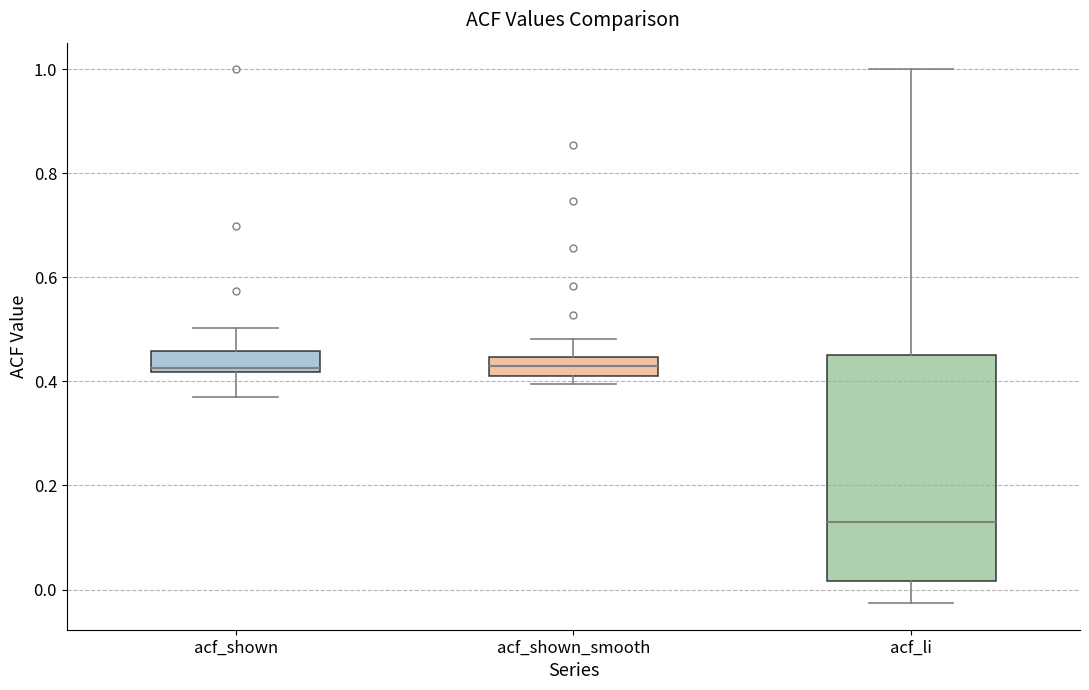

Which box's median line is the lowest?

acf_li